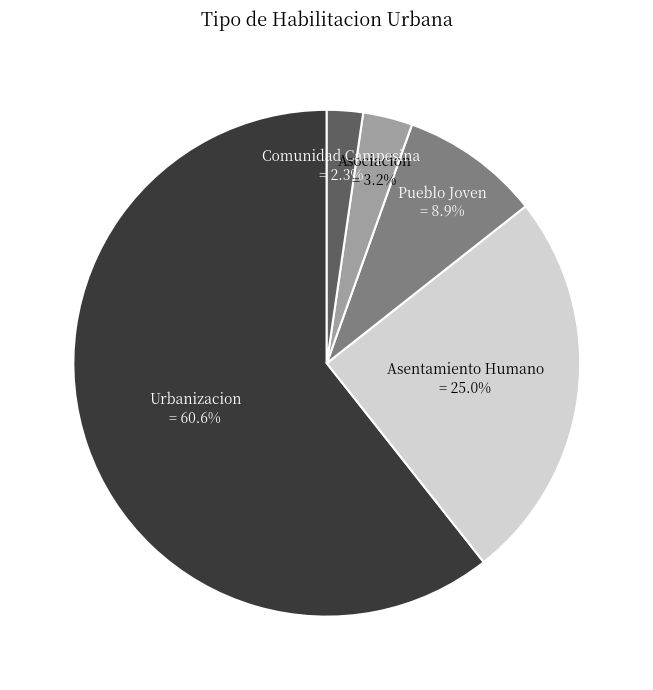

Is there a majority slice in this chart?

Yes